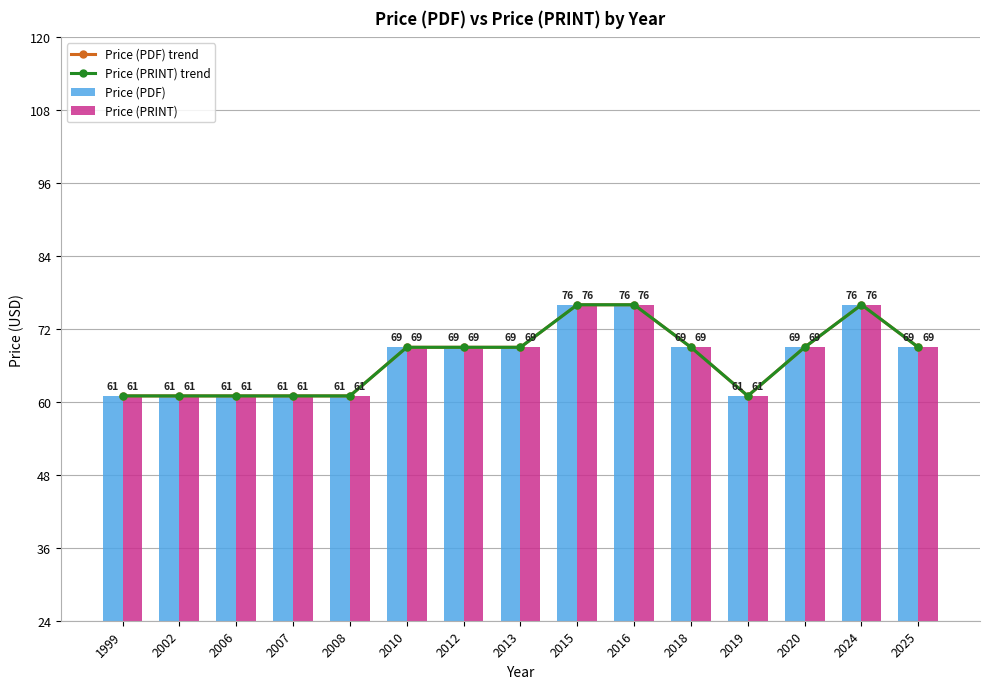

Are the bars grouped side by side (vs. stacked)?

Yes